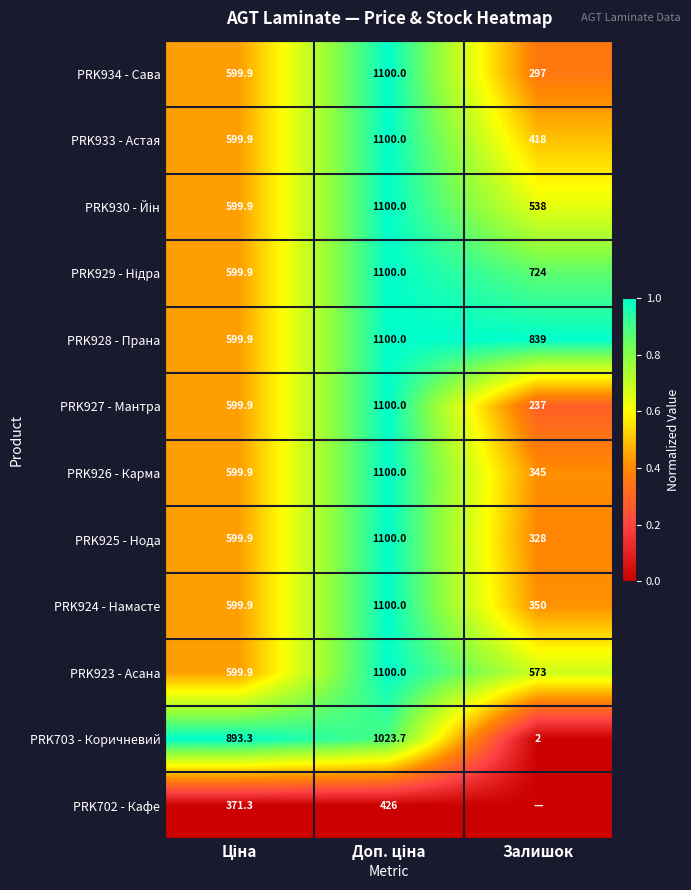

What is the approximate value of PRK926 - Карма at Залишок?

345.0